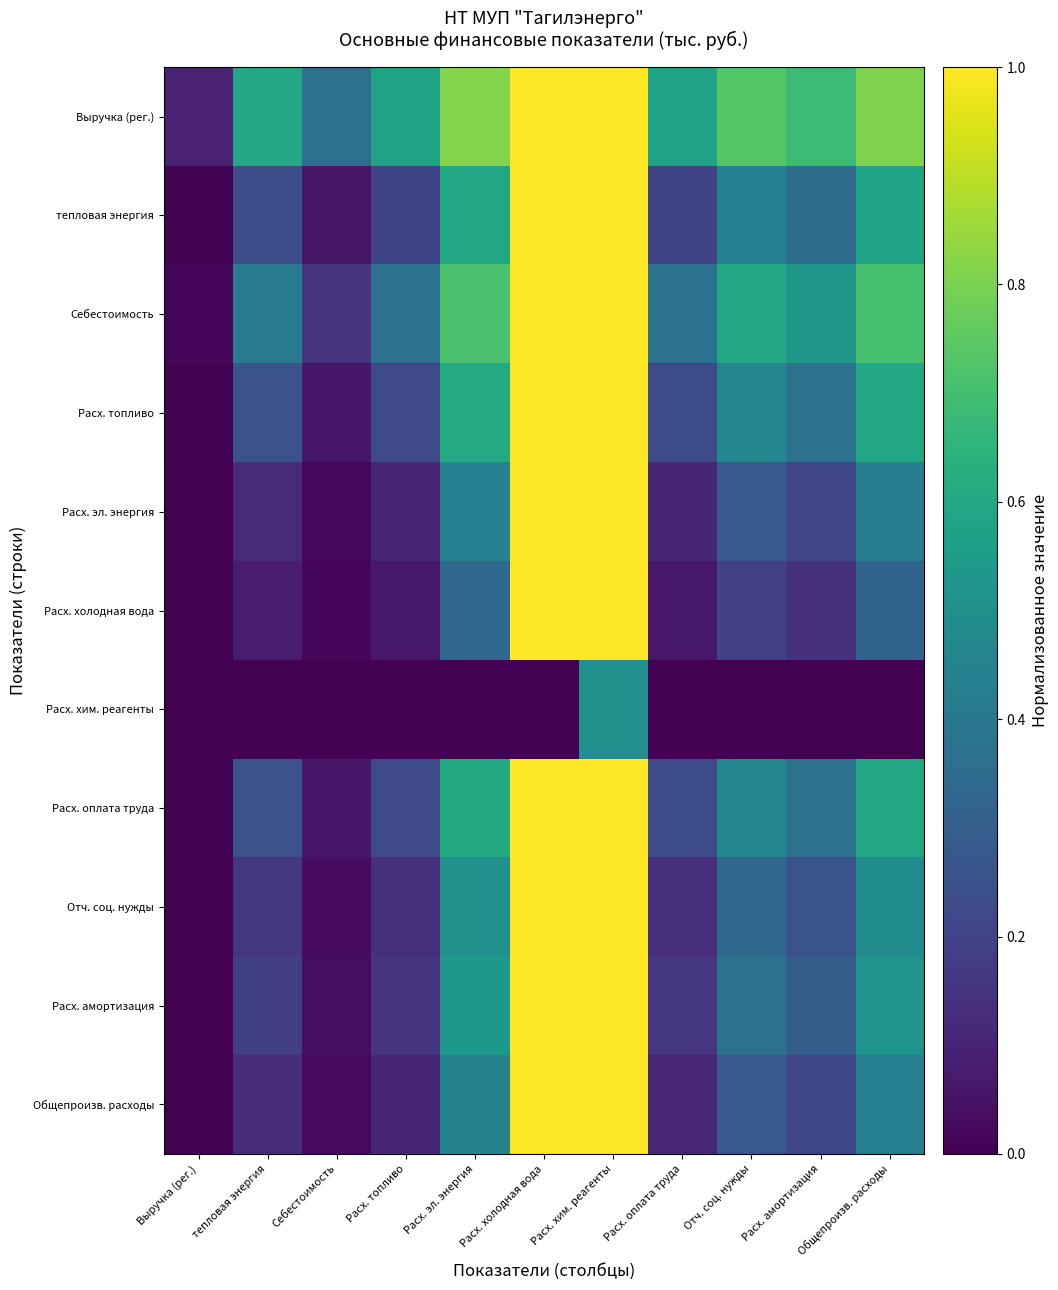

Which series has the largest total across all categories?

Выручка (рег.)